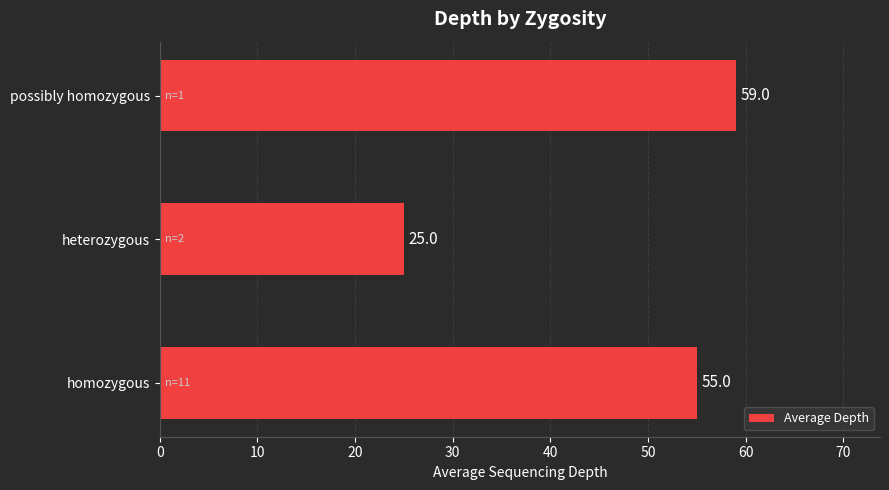

Between possibly homozygous and heterozygous, which is larger?

possibly homozygous